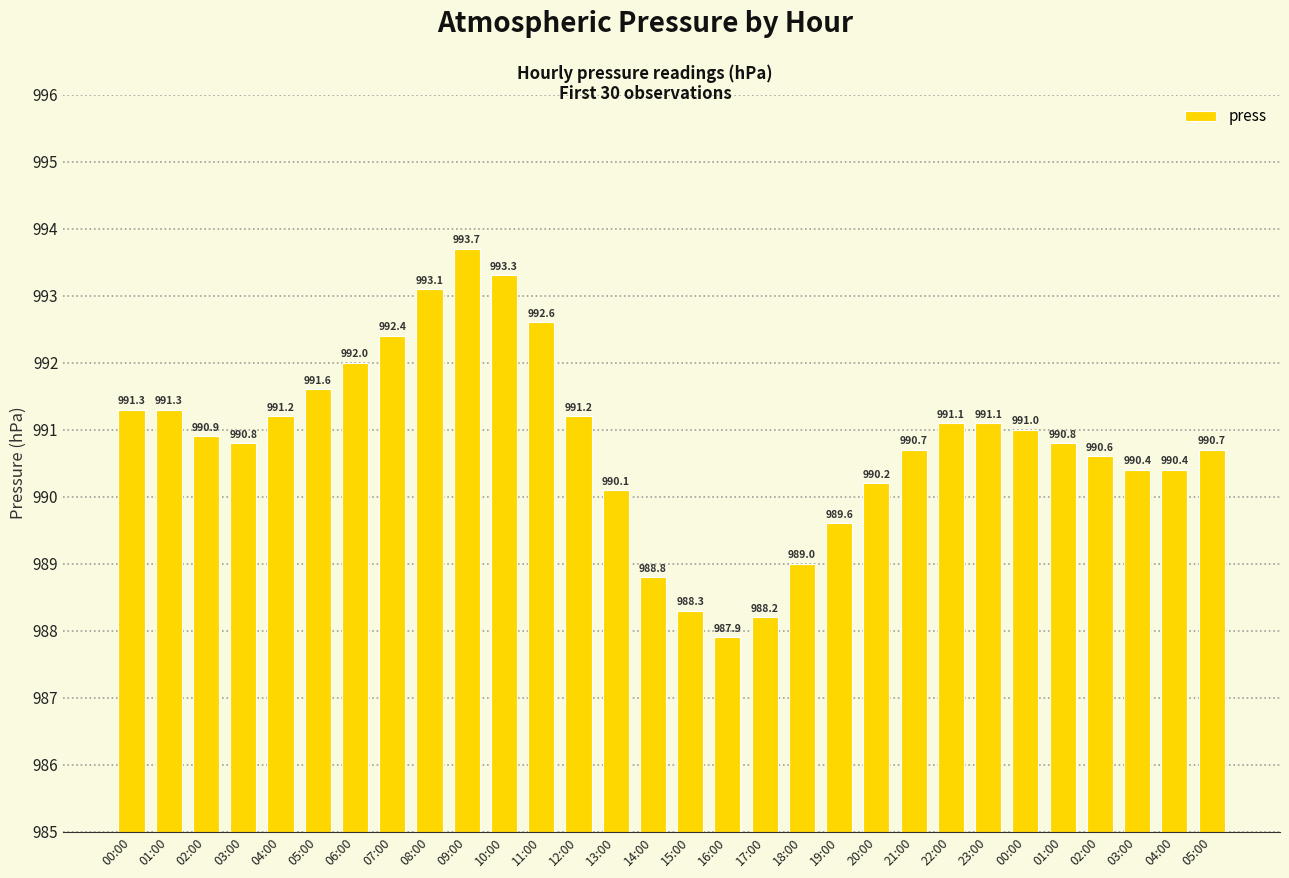

What is the change in value from 15:00 to 21:00?

+2.4